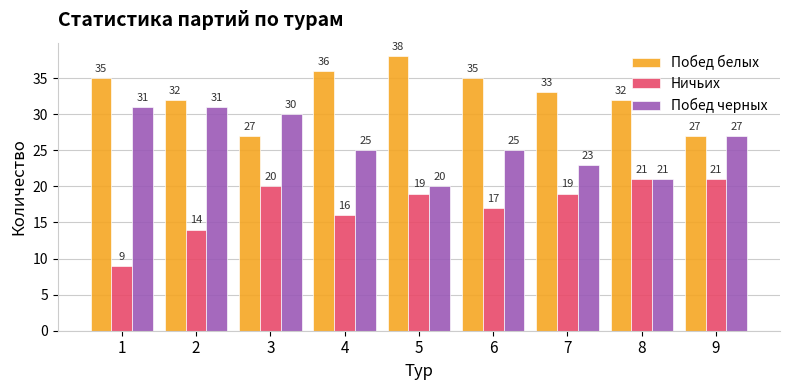

Is it true that Побед черных equals 20 at 5?

True